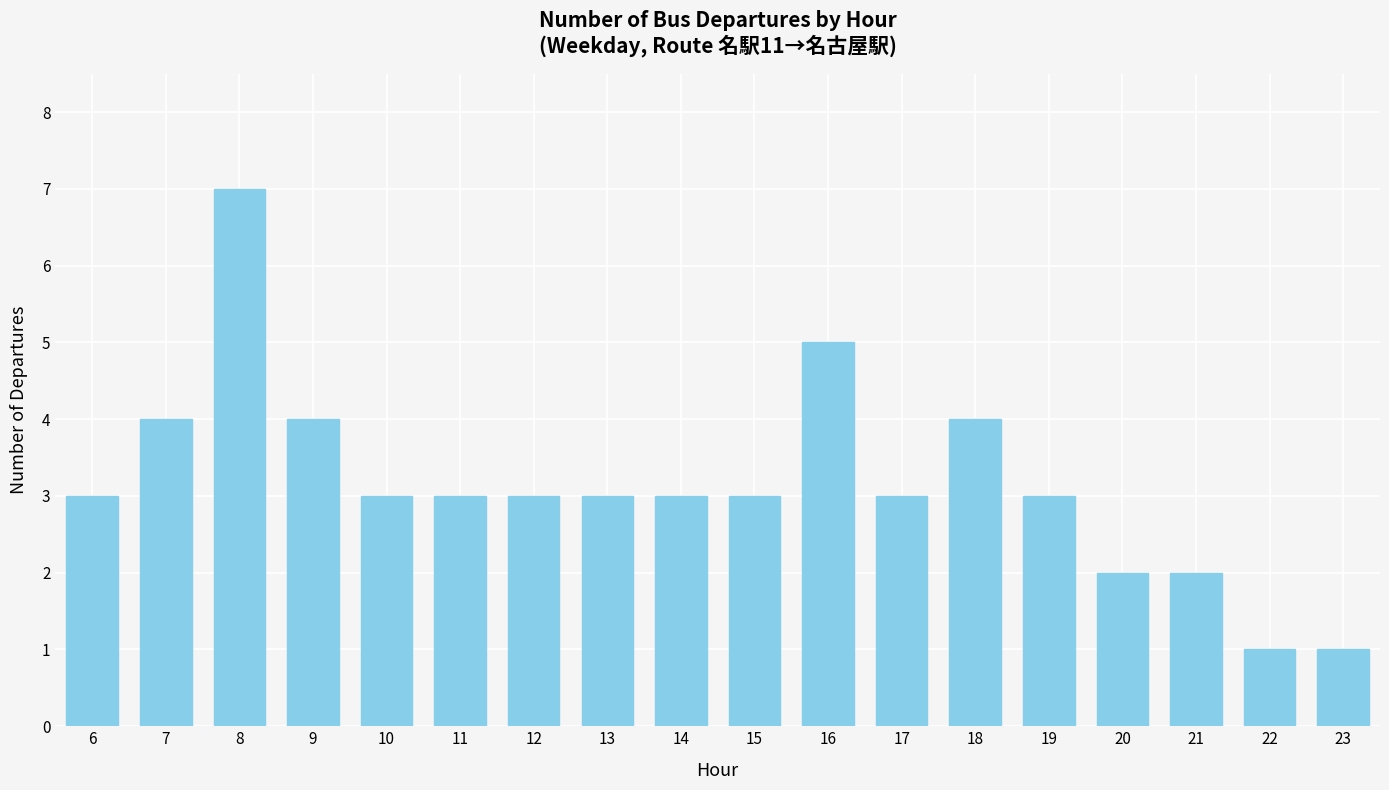

What is the difference between the second highest and minimum values?

4